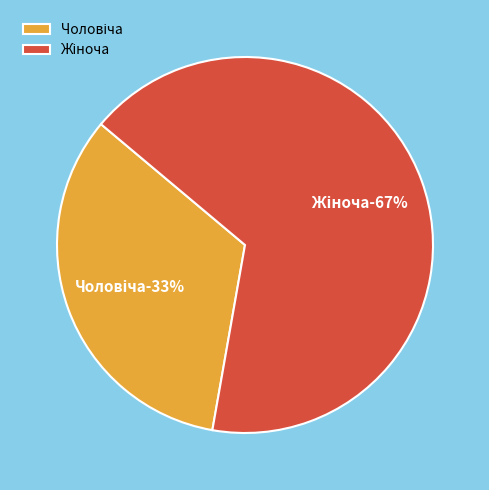

Which category accounts for the majority?

Жіноча